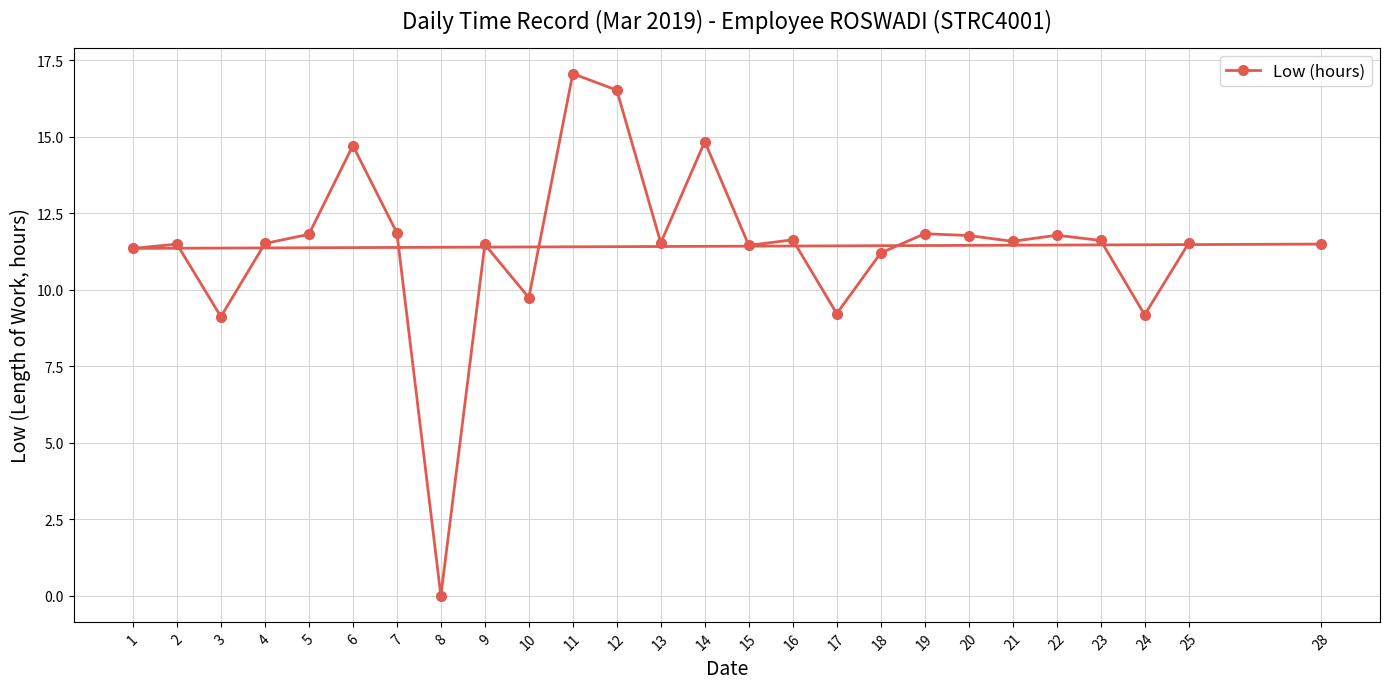

Is it true that the value at 22 is 11.8?

True